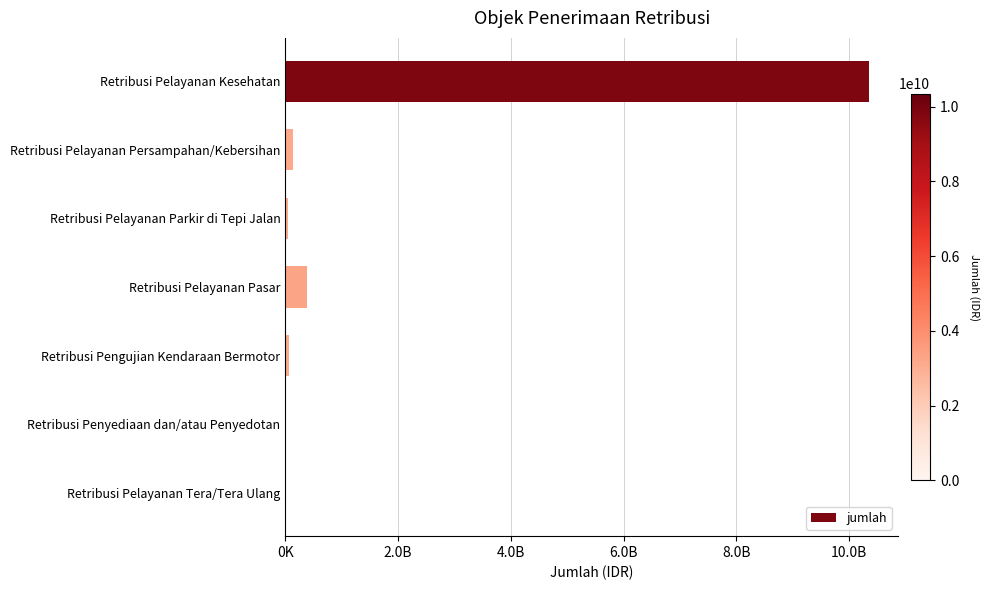

Which category has the highest value across all series?

Retribusi Pelayanan Kesehatan